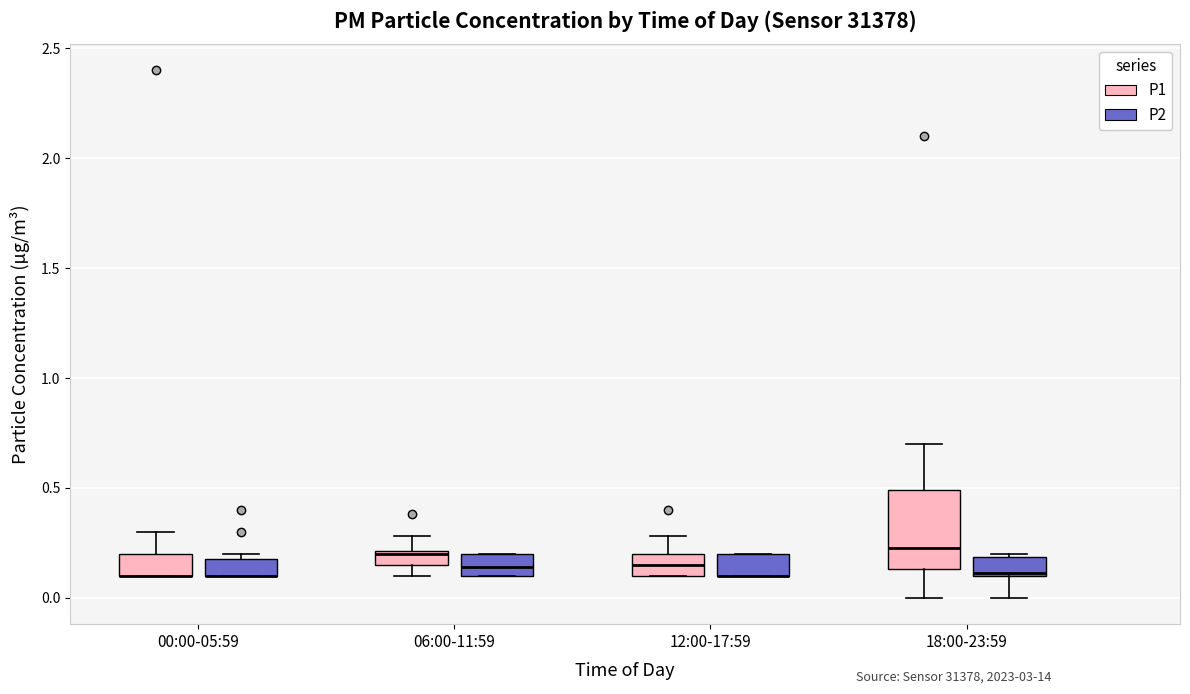

Where is the lower edge of the box for 00:00-05:59 (P1) on the y-axis? The values are not printed on the chart, so give them approximately, as read against the axis.

0.10